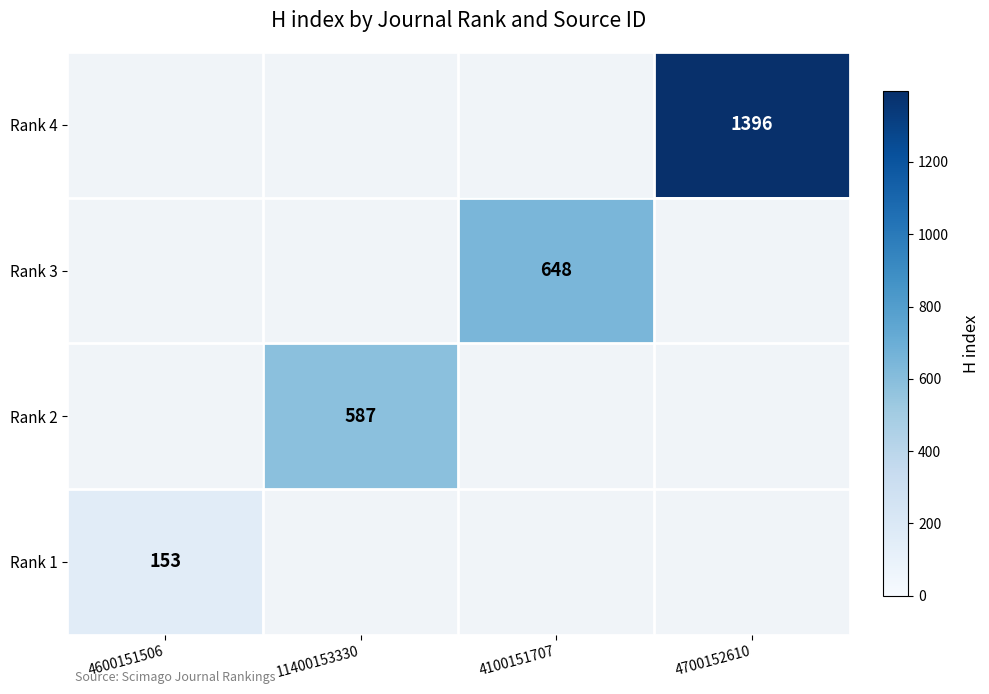

The Rank 3 series shows 345 at 4100151707. True or false?

False